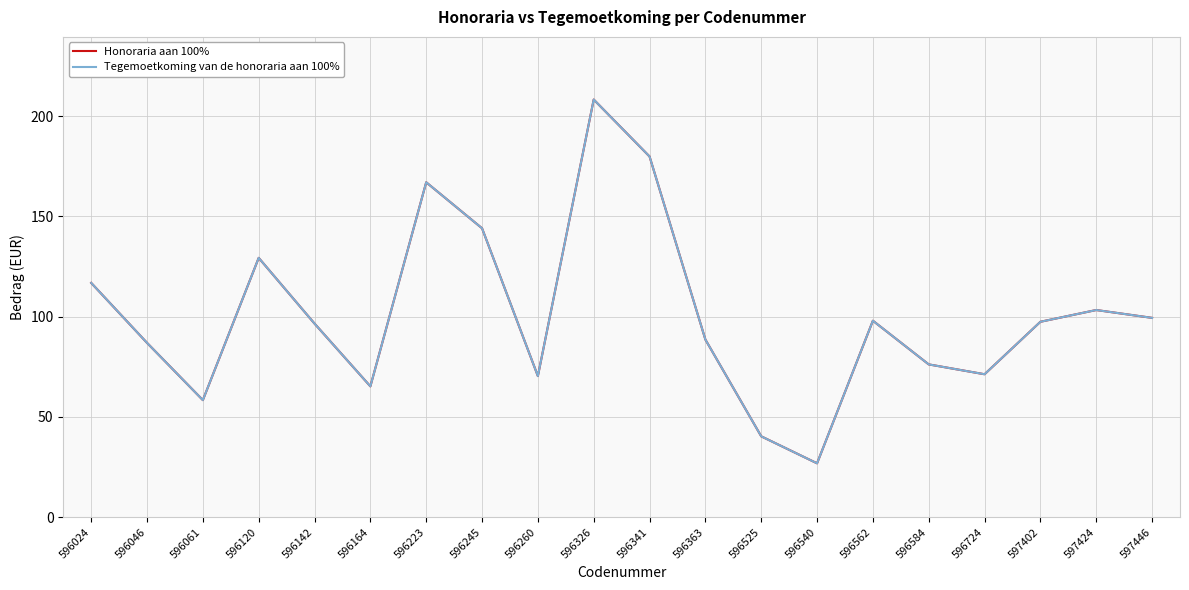

Read the Honoraria aan 100% value at 596584.

76.2